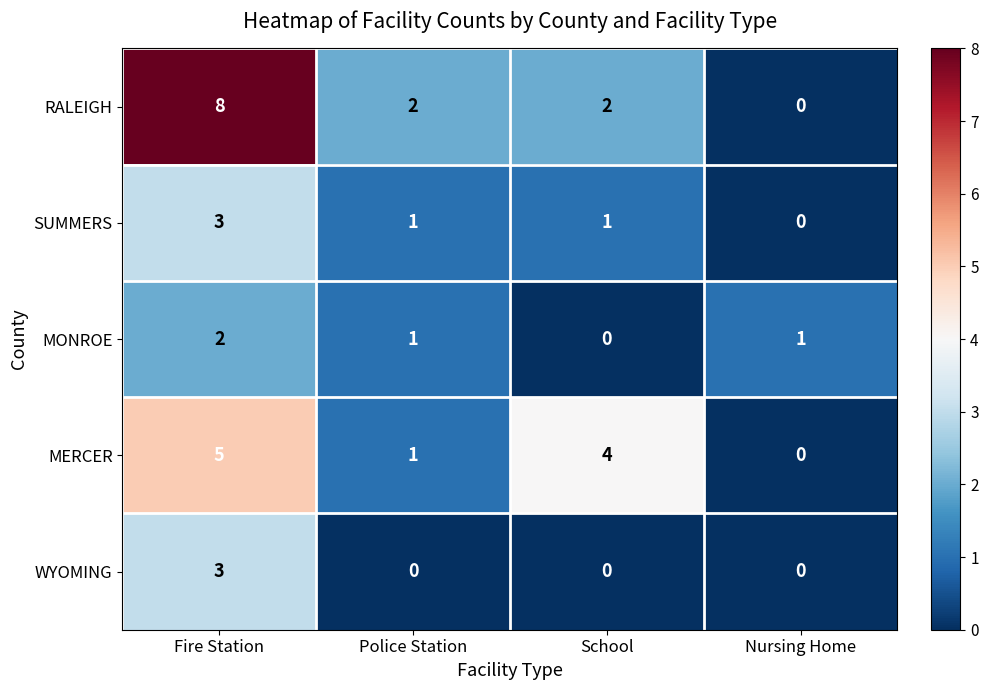

What is the total value across all series at Police Station?

5